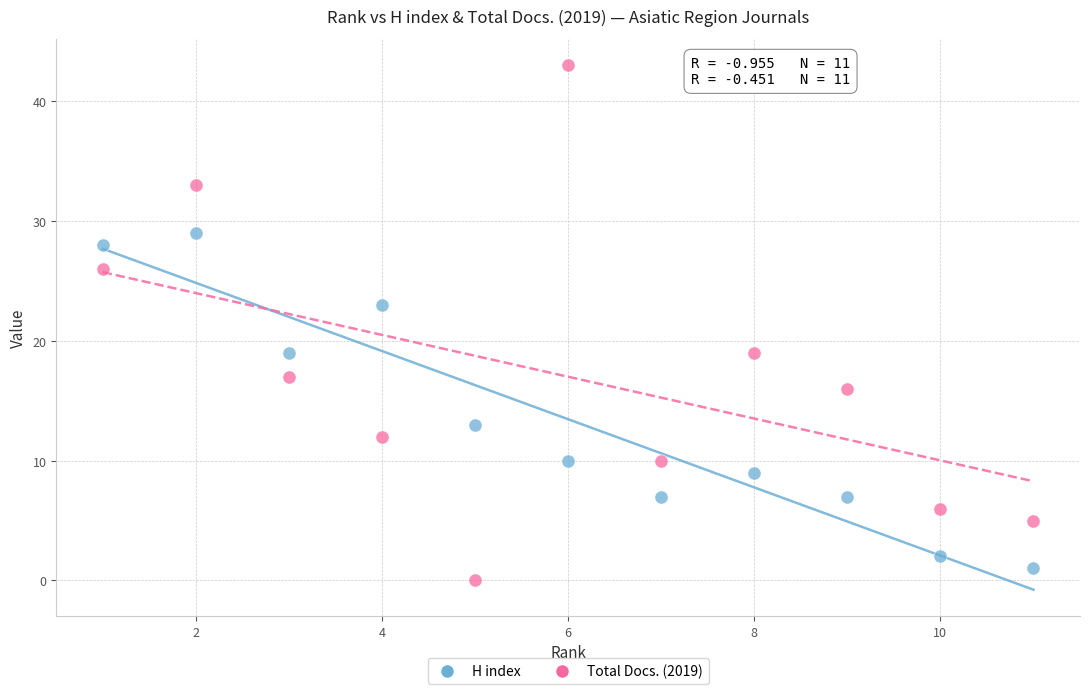

Which series contains the lowest Y value?

Total Docs. (2019)